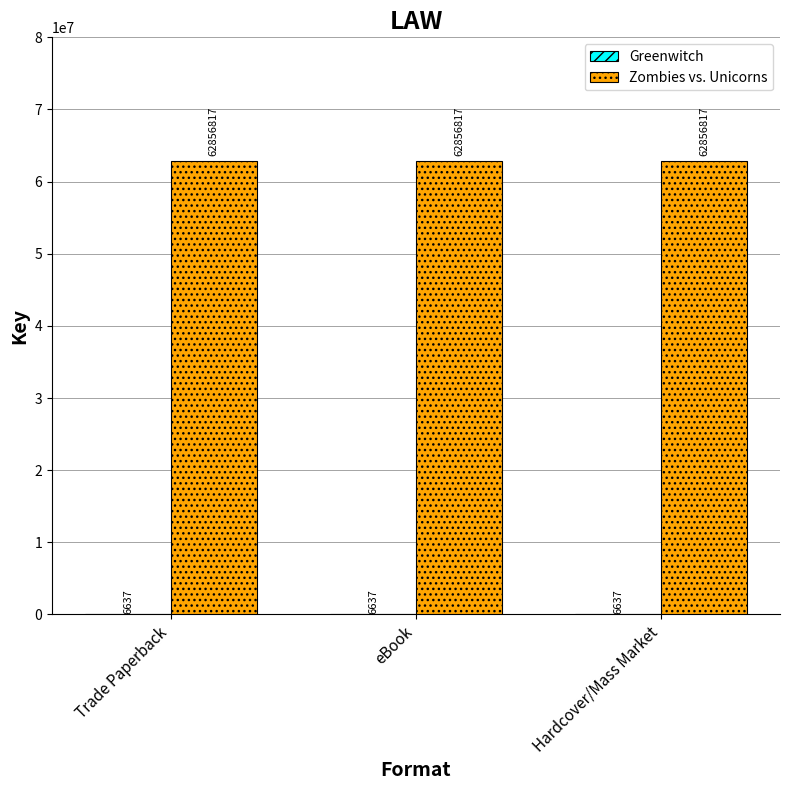

Read the Zombies vs. Unicorns value at Trade Paperback.

62856817